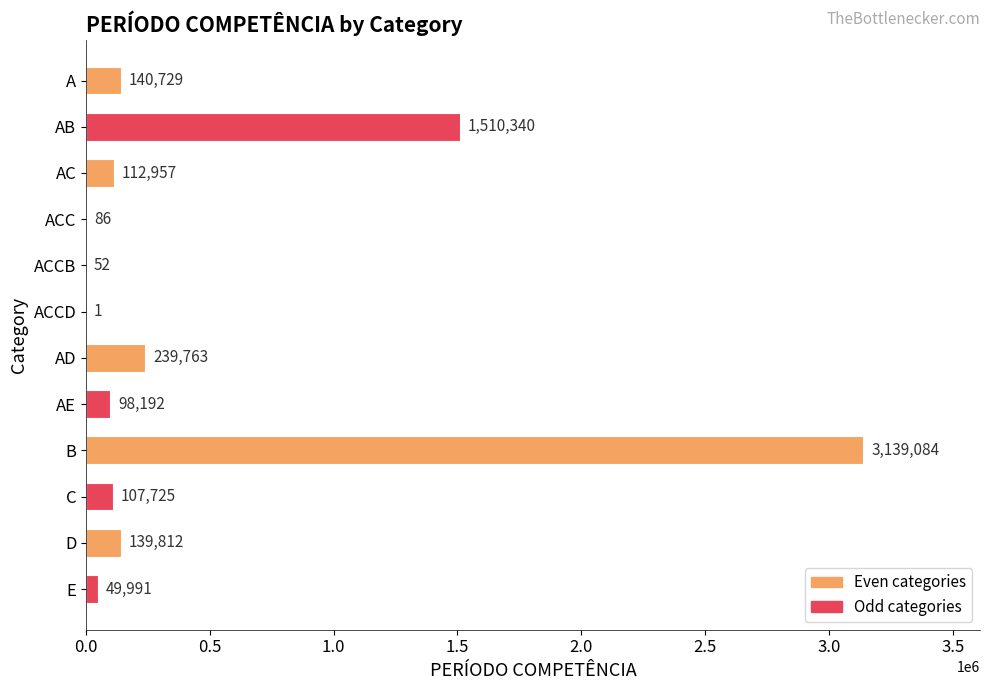

At which label is the value closest to 1569542?

AB